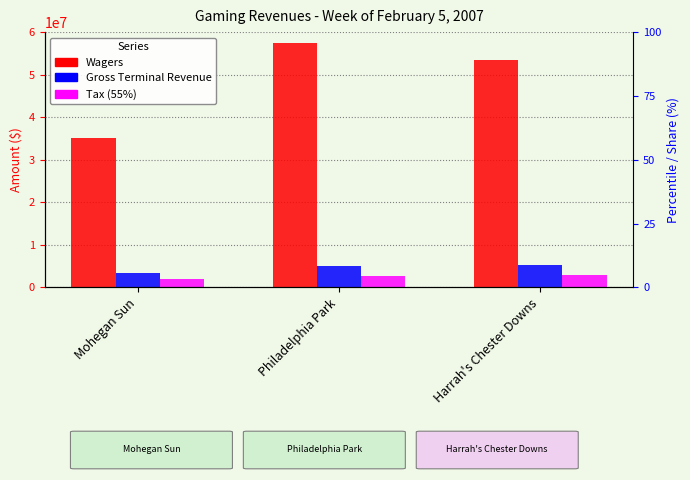

How many data points in Gross Terminal Revenue are above 4909748?

2